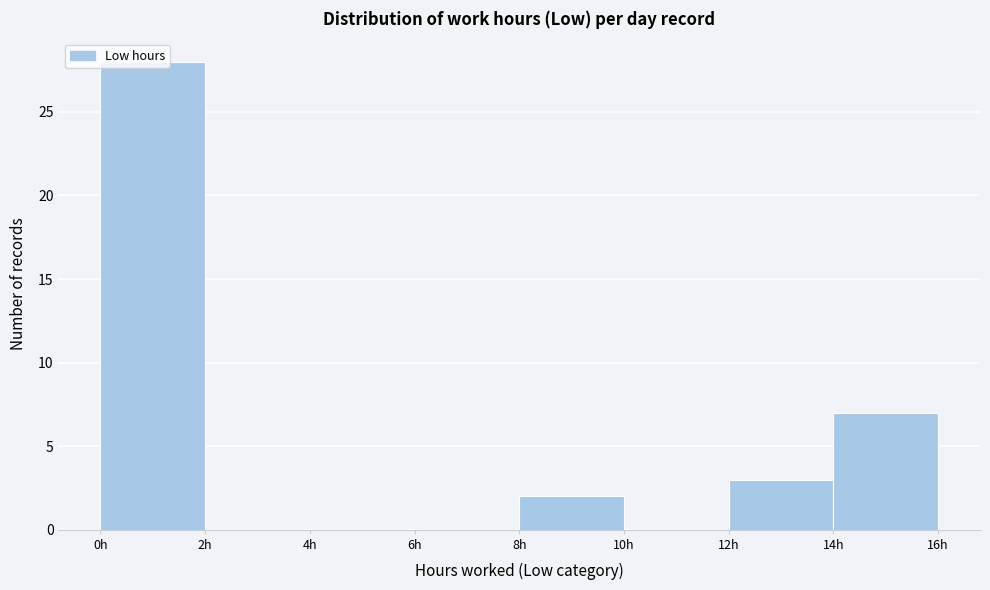

How tall is the bar that spans 8 to 10 on the x-axis? The values are not printed on the chart, so give them approximately, as read against the axis.

2